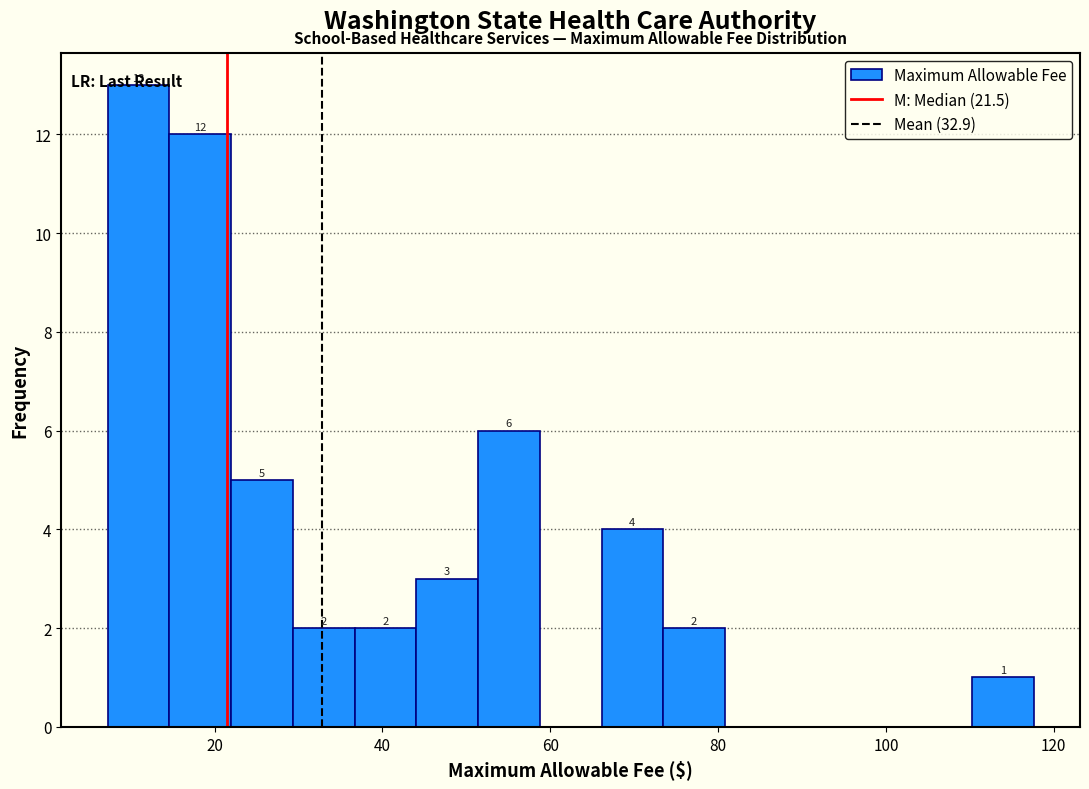

Read against the x-axis, roughly where is the centre of the tallest bar?

10